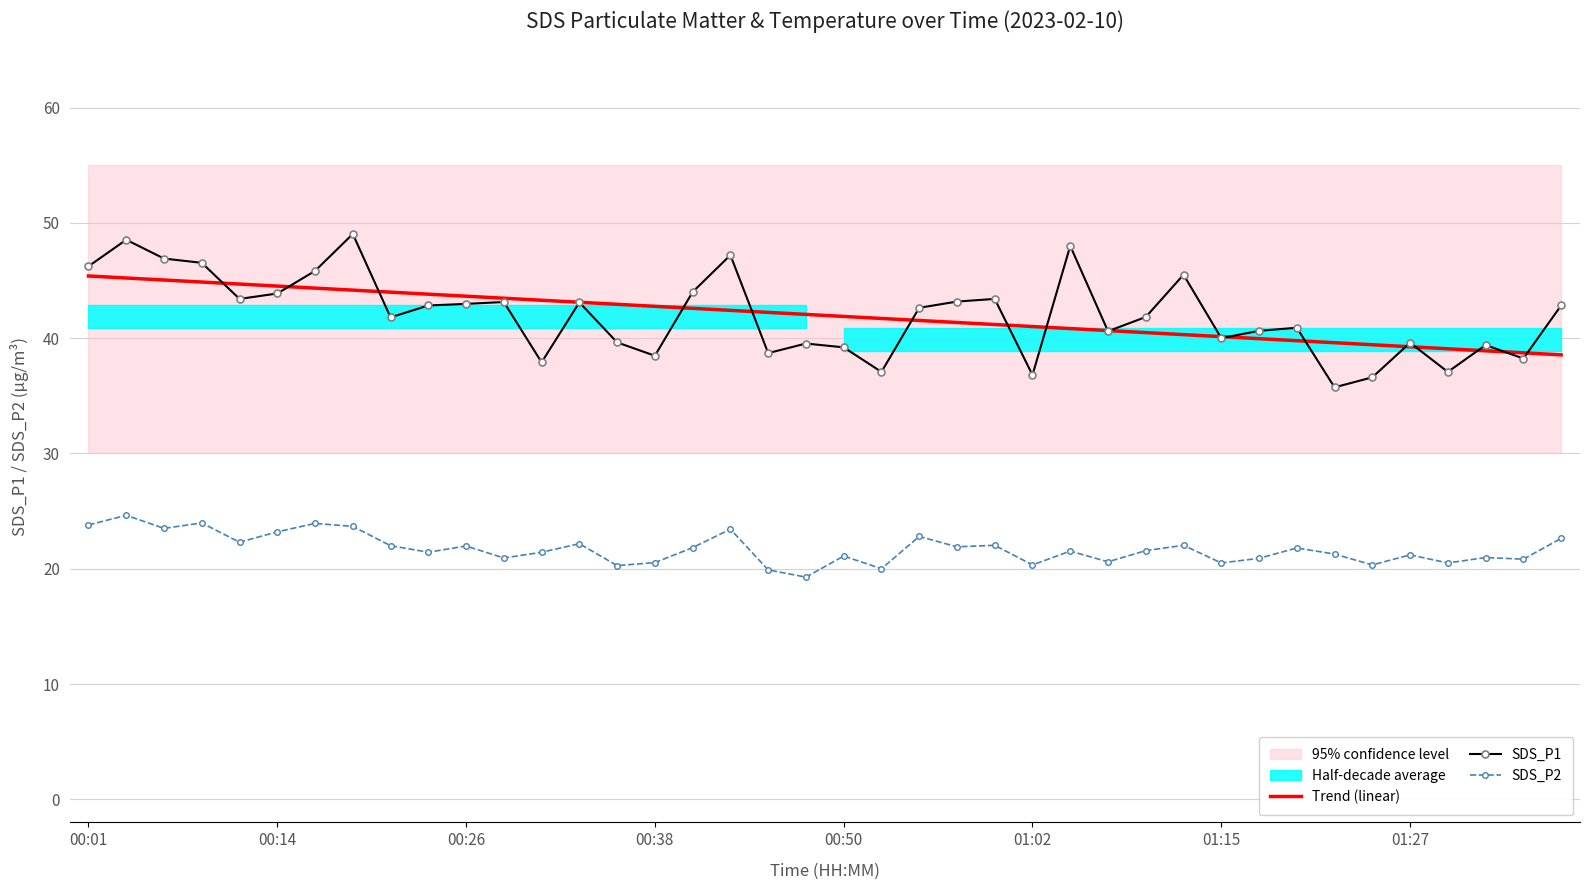

List the series in order of their peak value, lowest first.

SDS_P2, Trend (linear), SDS_P1